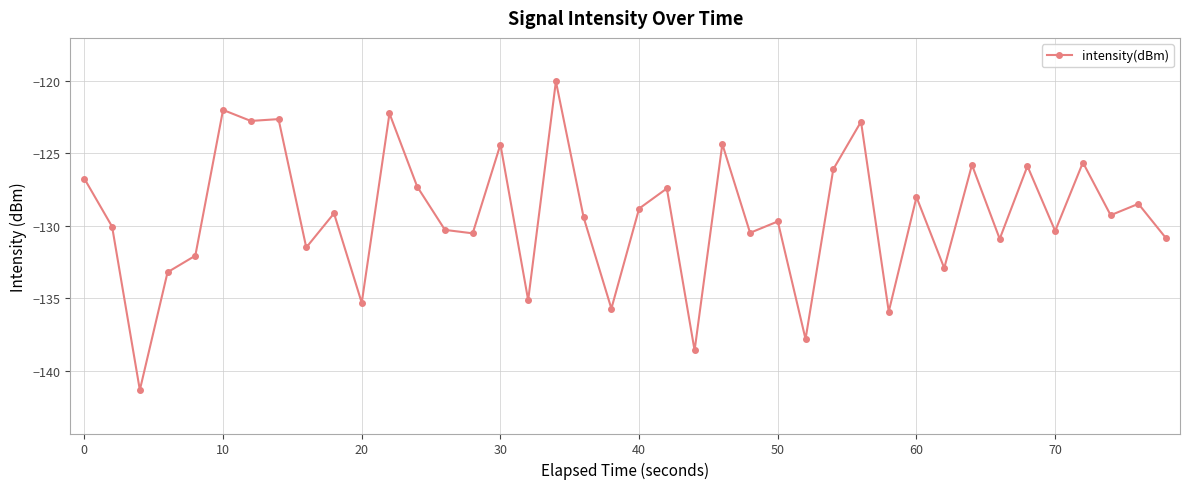

True or false: there are more than 2 points higher than both neighbors.

True